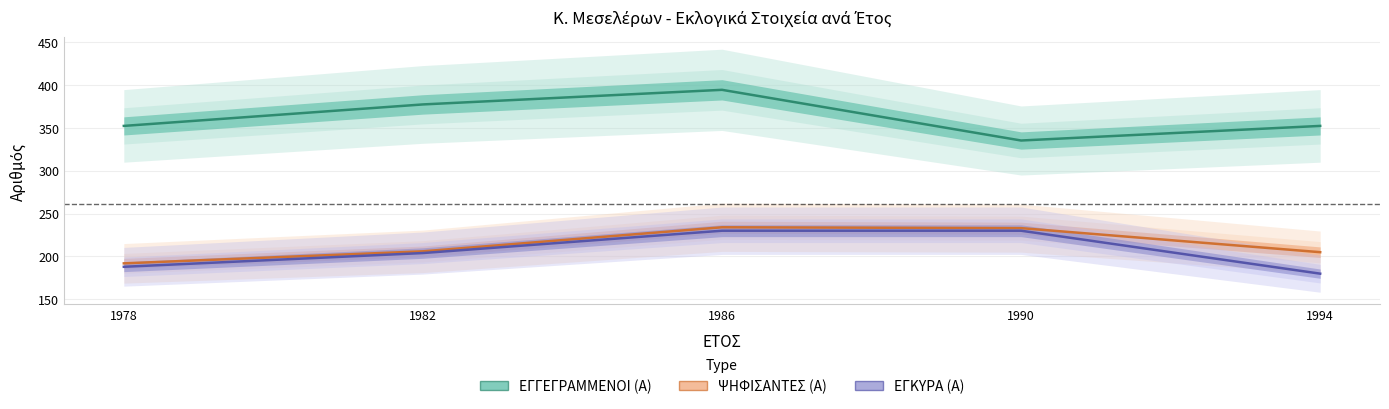

The value of ΕΓΚΥΡΑ (Α) at 1994 is 241. True or false?

False